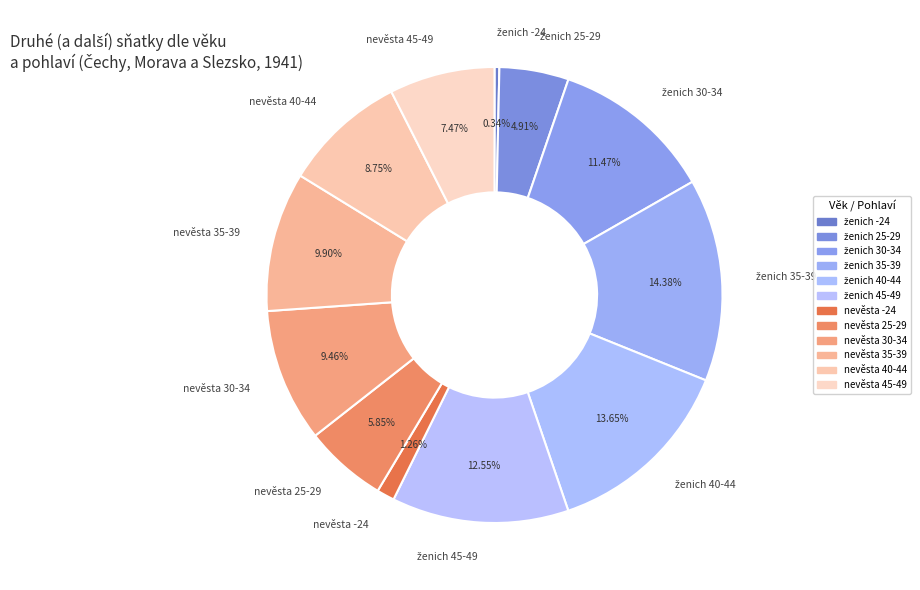

Is it true that nevěsta -24 is 1% of the pie?

True